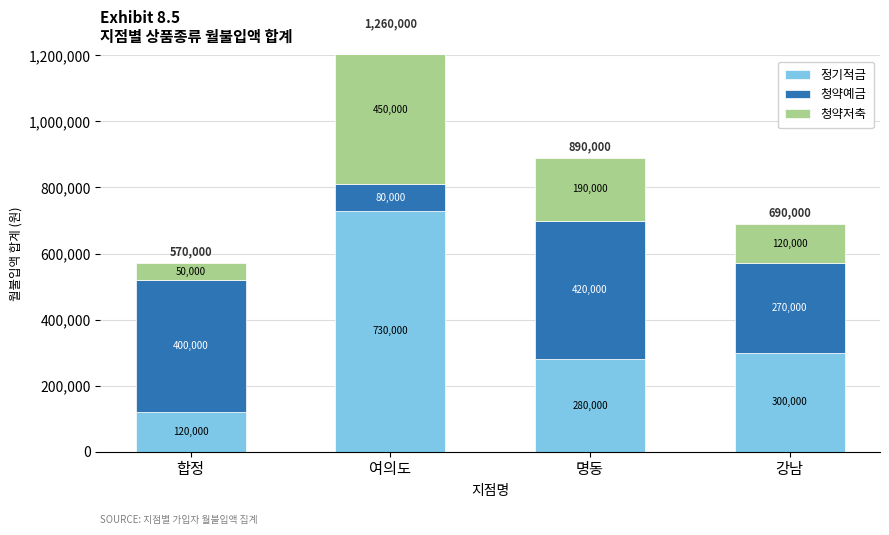

The 청약저축 series shows 190000 at 명동. True or false?

True